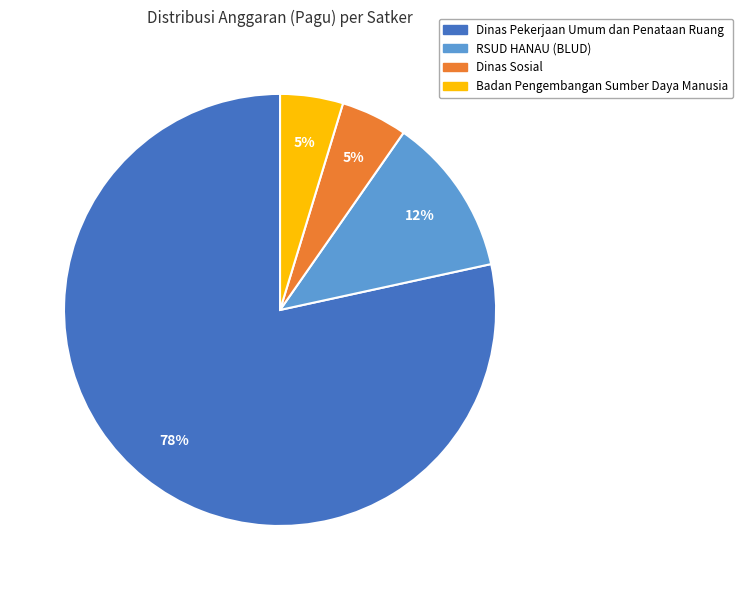

How many segments does this pie chart have?

4